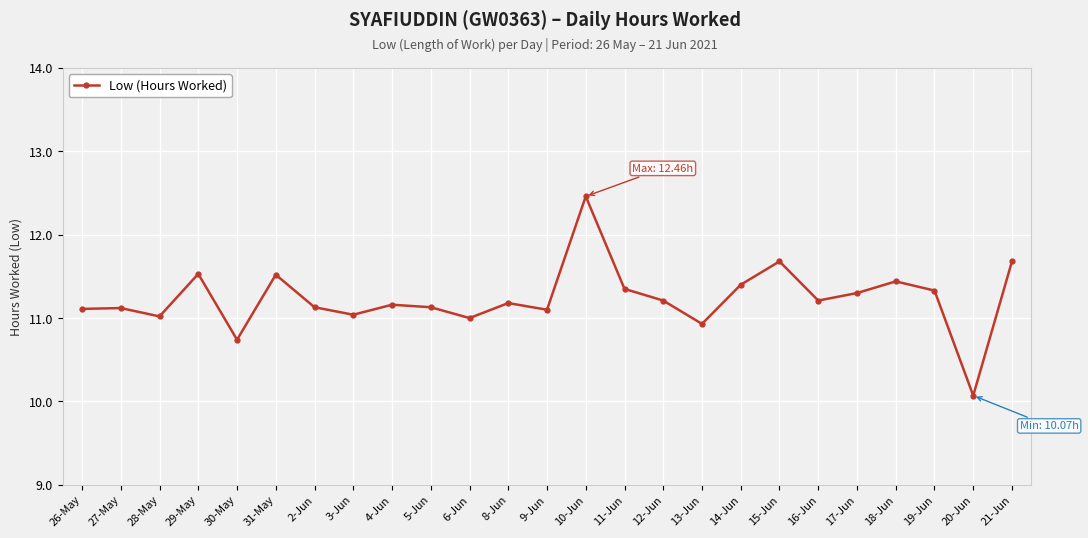

The chart shows a value of 16.8 at 21-Jun. True or false?

False